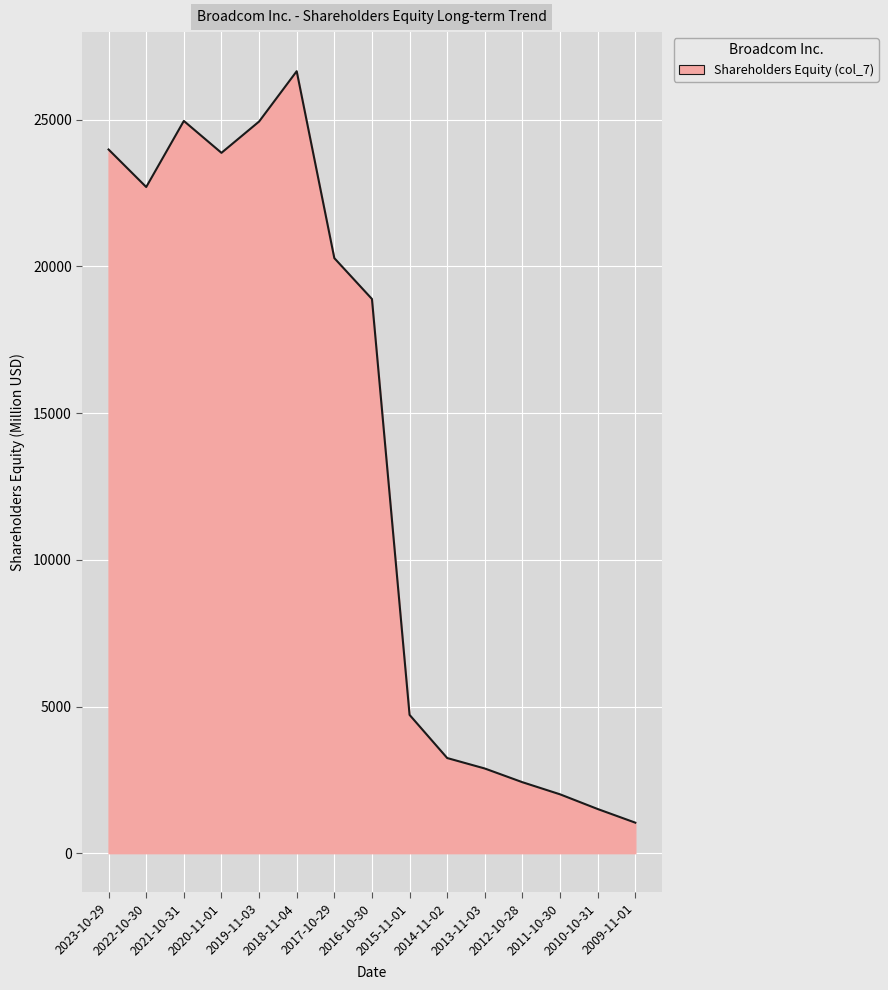

What is the change in value from 2021-10-31 to 2016-10-30?

-6070